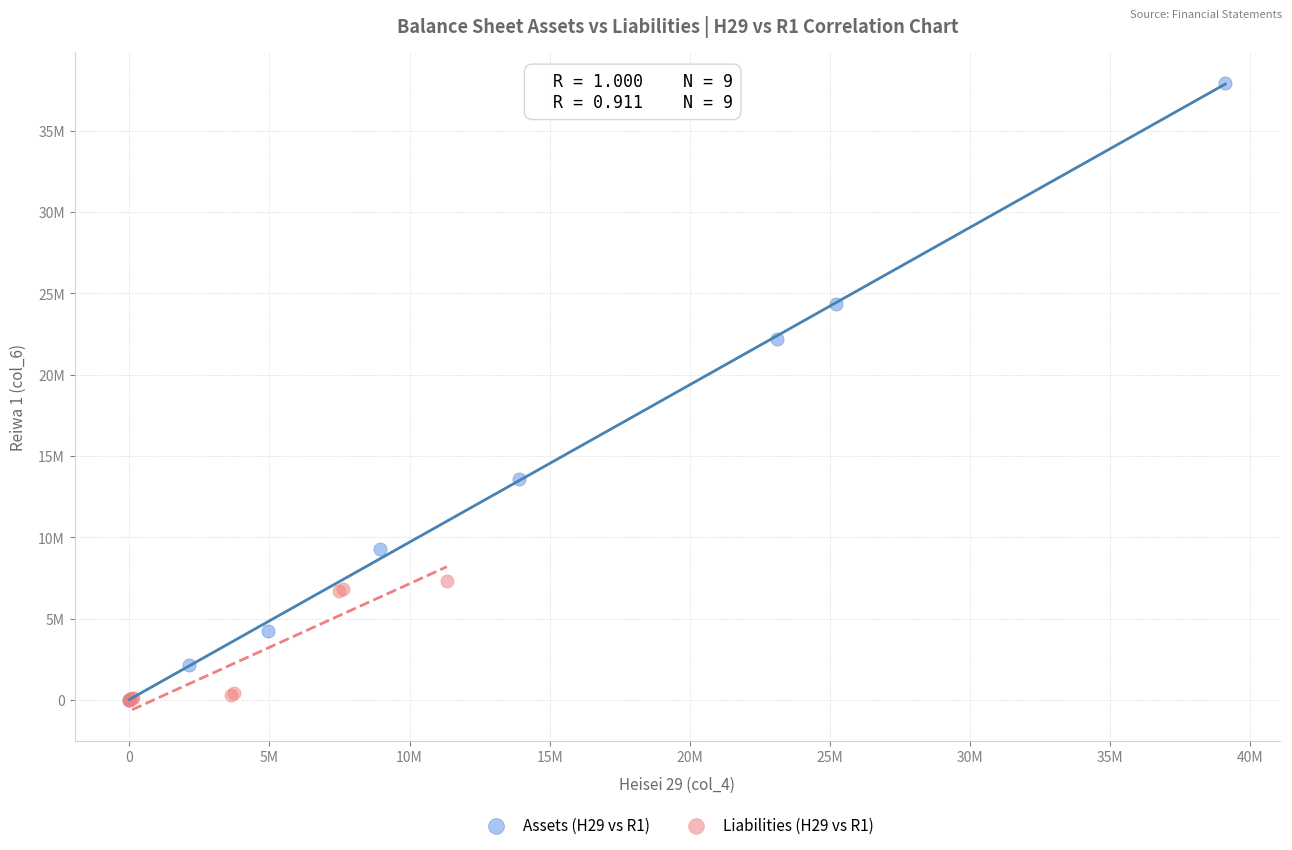

Which series reaches the maximum Y coordinate?

Assets (H29 vs R1)